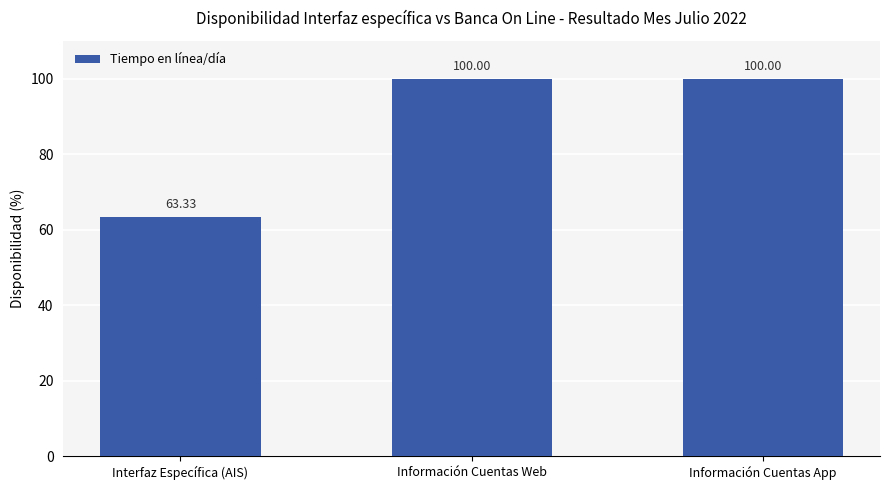

What is the average value?

87.8